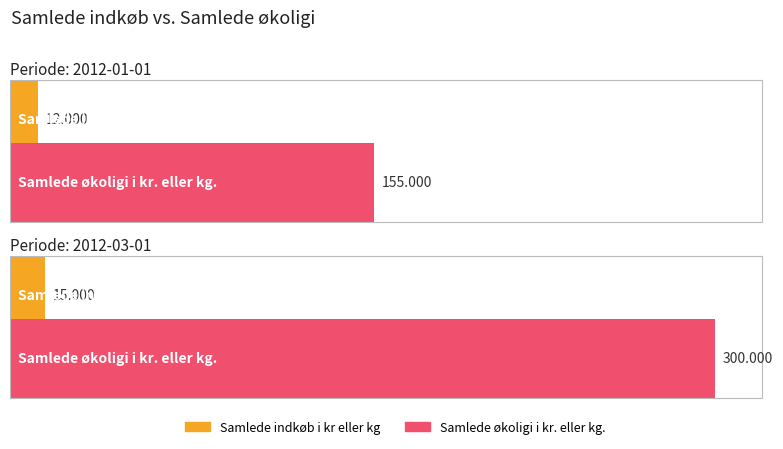

List the series in order of their peak value, highest first.

Samlede økoligi i kr. eller kg., Samlede indkøb i kr eller kg